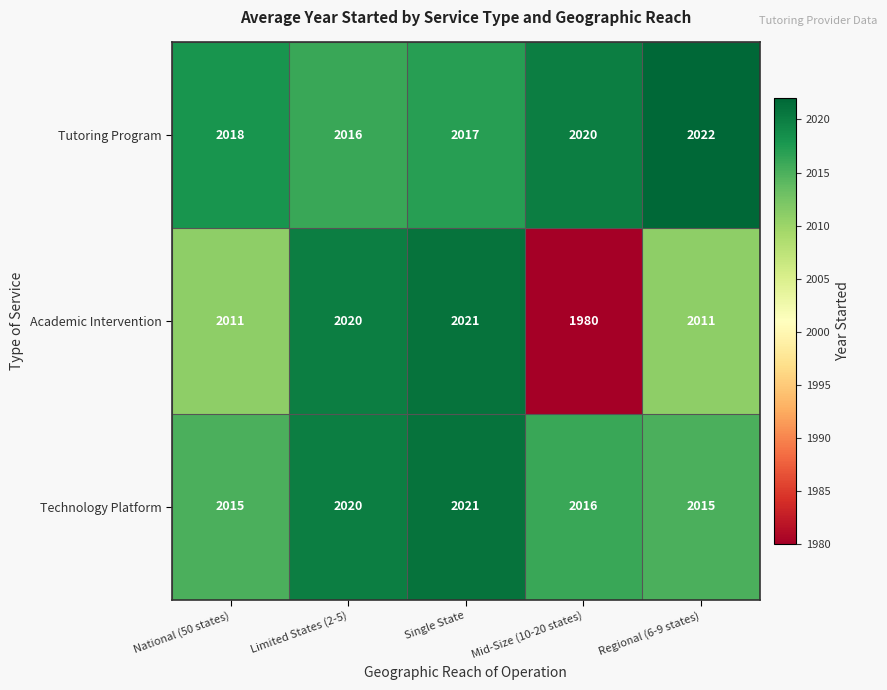

Which series has the largest range (max minus min)?

Academic Intervention